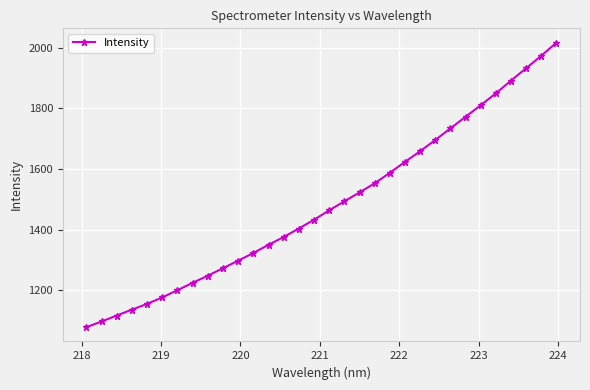

True or false: the data has more than 2 interior local peaks.

False